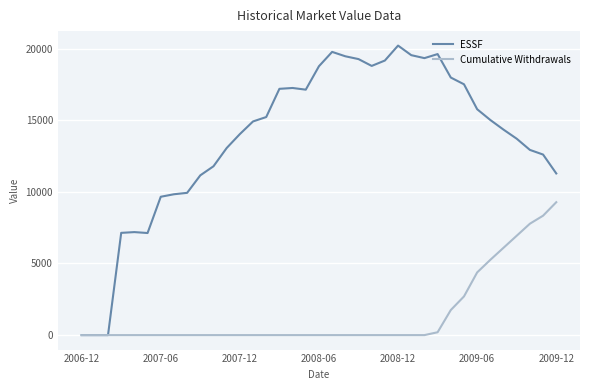

Which series has the largest total across all categories?

ESSF